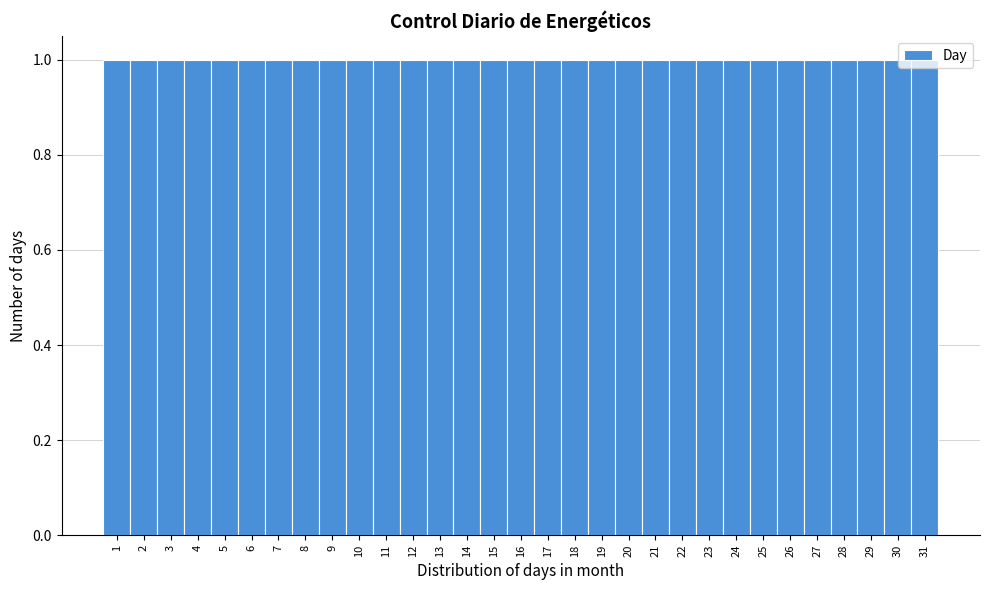

Reading left to right, list every bar in this chart as the range it spans on the x-axis followed by its height. The values are not printed on the chart, so give them approximately, as read against the axis.

0.5 to 1.5: 1
1.5 to 2.5: 1
2.5 to 3.5: 1
3.5 to 4.5: 1
4.5 to 5.5: 1
5.5 to 6.5: 1
6.5 to 7.5: 1
7.5 to 8.5: 1
8.5 to 9.5: 1
9.5 to 10.5: 1
10.5 to 11.5: 1
11.5 to 12.5: 1
12.5 to 13.5: 1
13.5 to 14.5: 1
14.5 to 15.5: 1
15.5 to 16.5: 1
16.5 to 17.5: 1
17.5 to 18.5: 1
18.5 to 19.5: 1
19.5 to 20.5: 1
20.5 to 21.5: 1
21.5 to 22.5: 1
22.5 to 23.5: 1
23.5 to 24.5: 1
24.5 to 25.5: 1
25.5 to 26.5: 1
26.5 to 27.5: 1
27.5 to 28.5: 1
28.5 to 29.5: 1
29.5 to 30.5: 1
30.5 to 31.5: 1